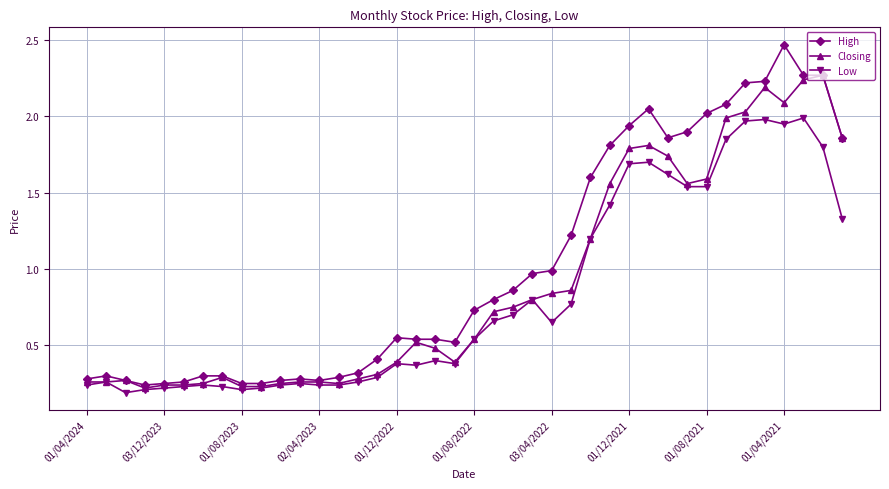

True or false: Closing has more than 0 interior local peaks.

True